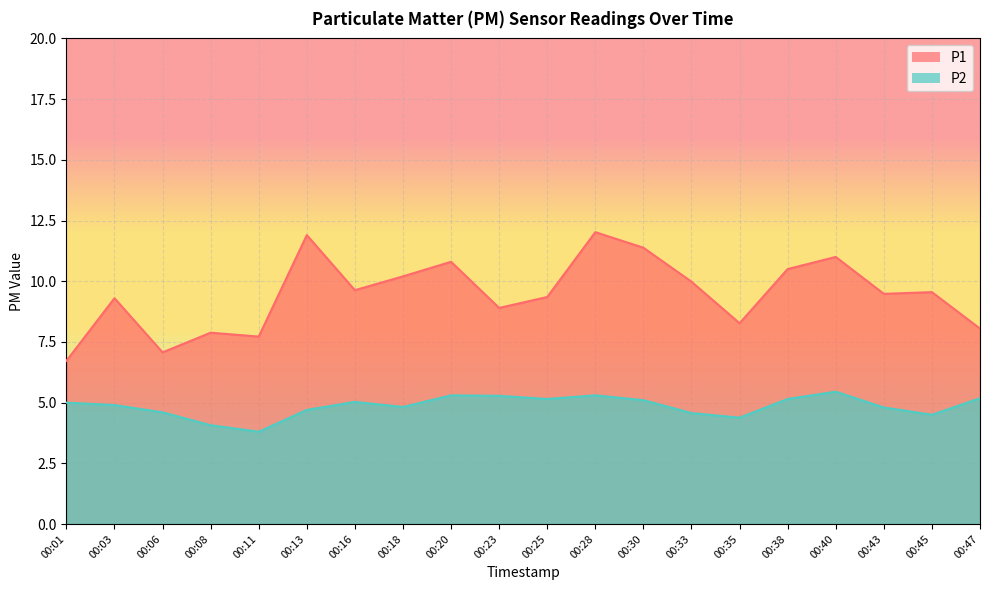

True or false: P1 and P2 intersect in this chart.

False